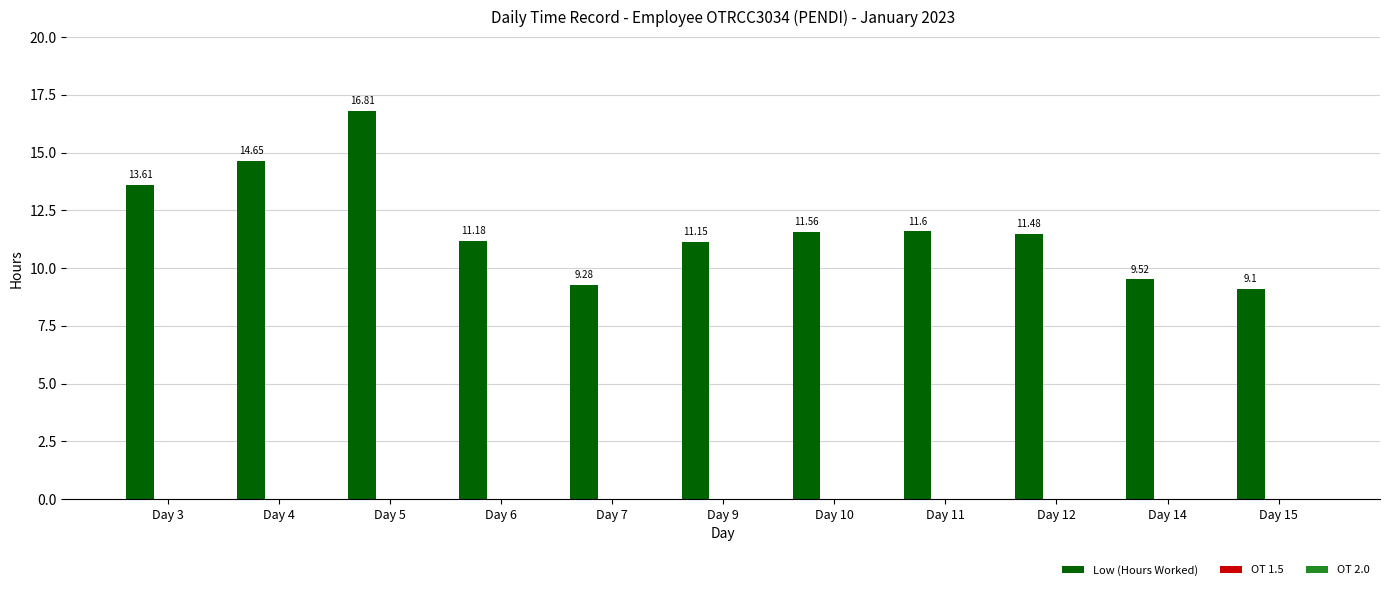

Rank the categories by value from lowest to highest.

Day 15, Day 7, Day 14, Day 9, Day 6, Day 12, Day 10, Day 11, Day 3, Day 4, Day 5